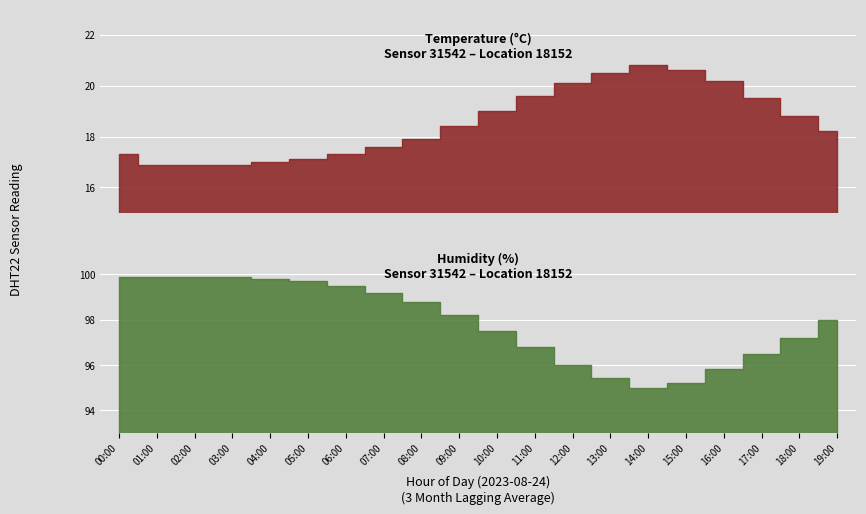

Which category has the highest value across all series?

00:00